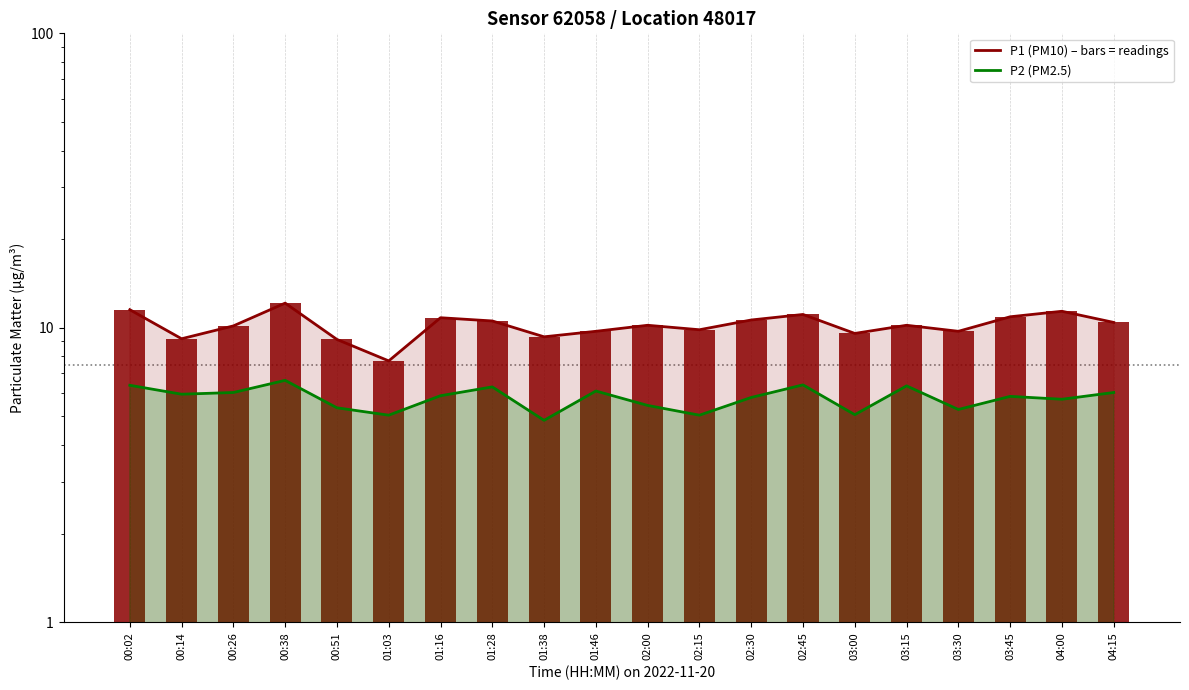

Which category has the highest value in the P1 series?

00:38